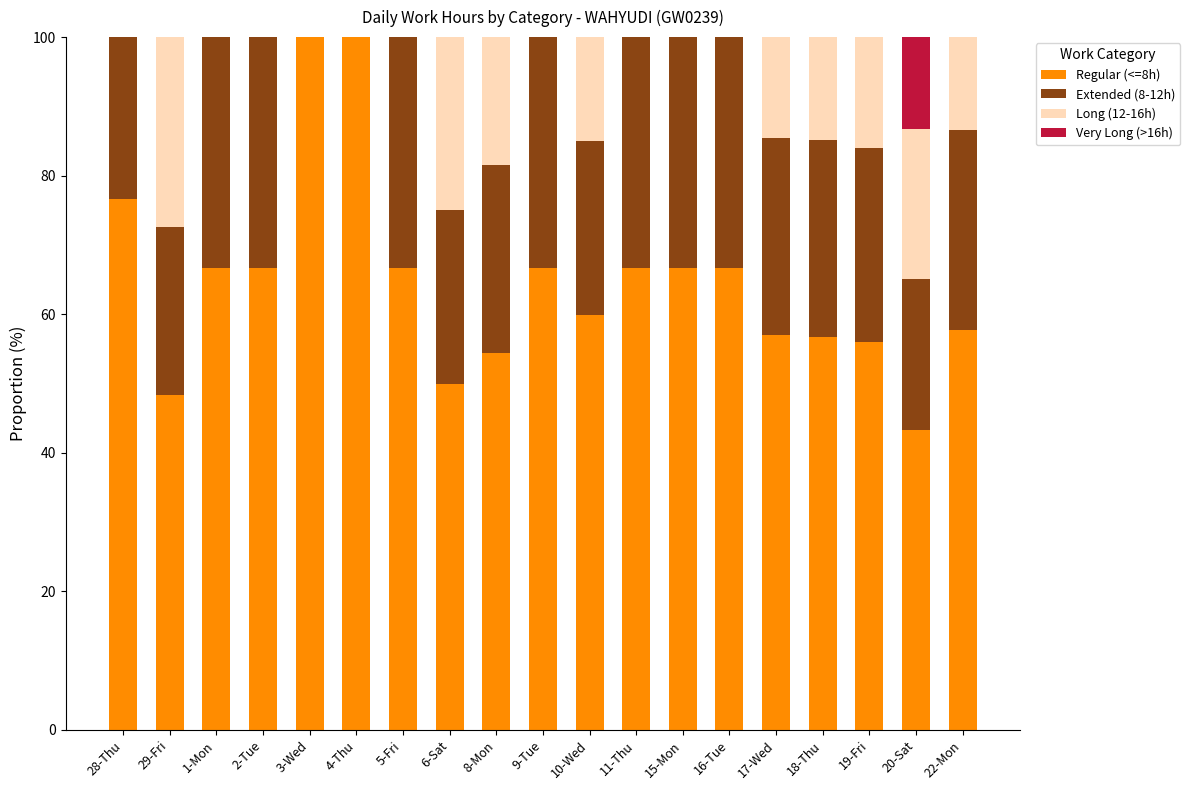

Does the chart contain stacked bars?

Yes